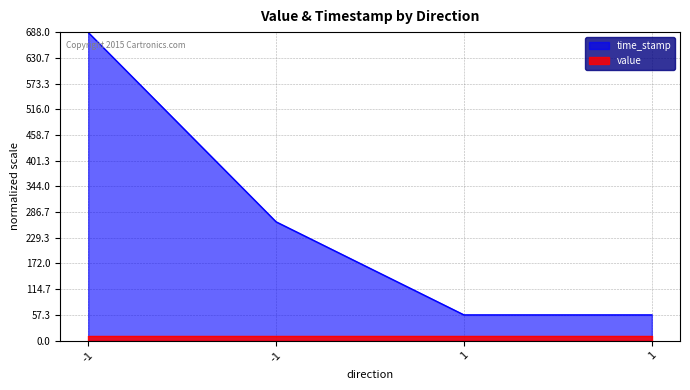

Between -1 and 1, which is larger?

-1